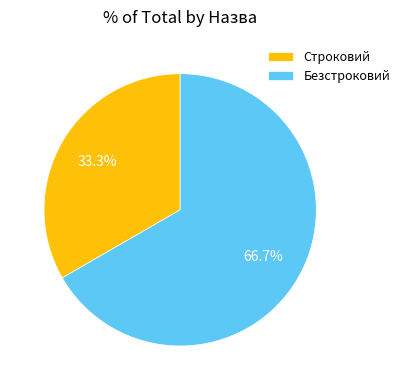

Does Безстроковий represent more than half of the total?

Yes